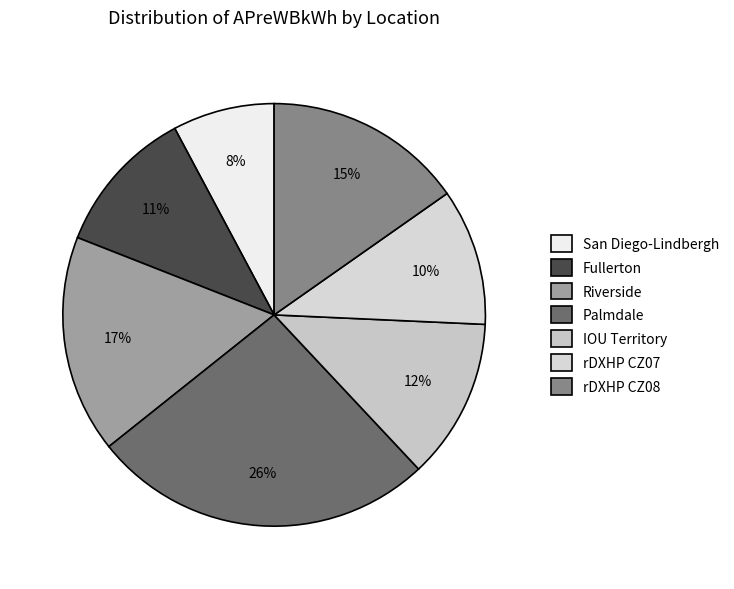

To the nearest percent, what is the average slice percentage?

14%